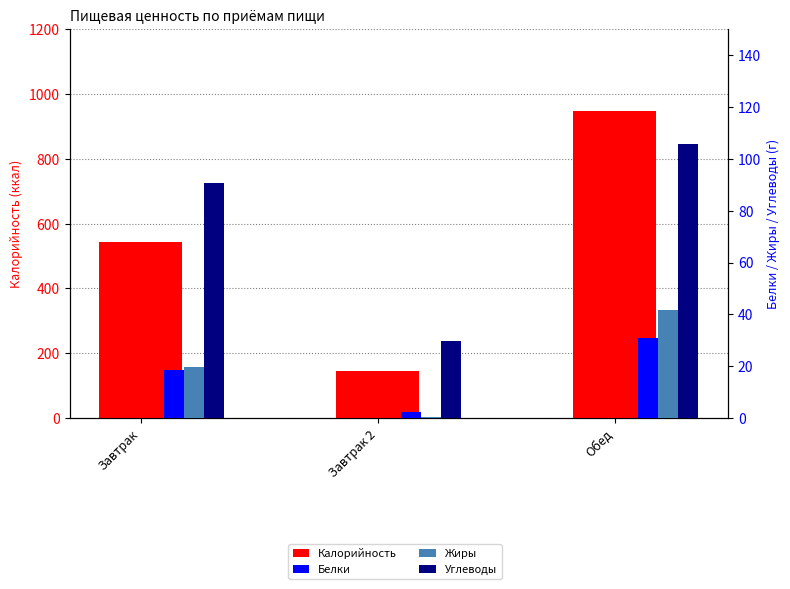

Reading left to right, what are all the values shown in this chart?

Калорийность: 542.6	145.2	945.6
Белки: 18.5	2.6	31.0
Жиры: 19.6	0.4	41.7
Углеводы: 90.6	29.9	105.7